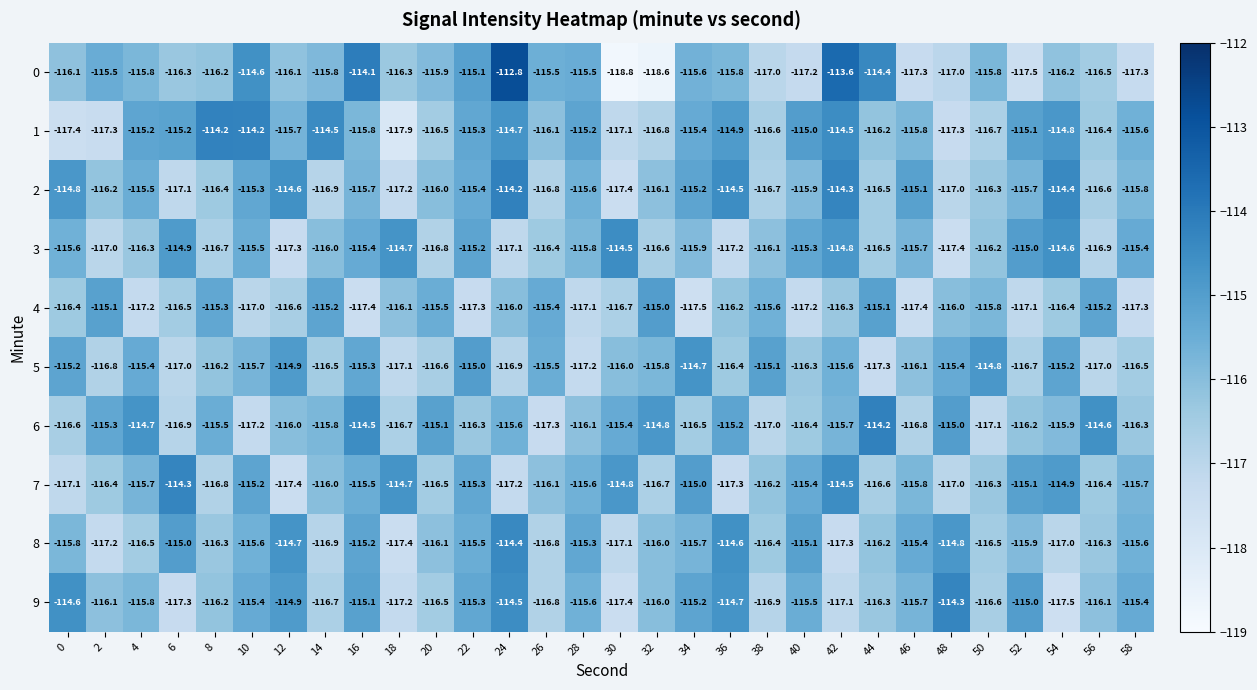

At which category does the chart reach its minimum across all series?

30